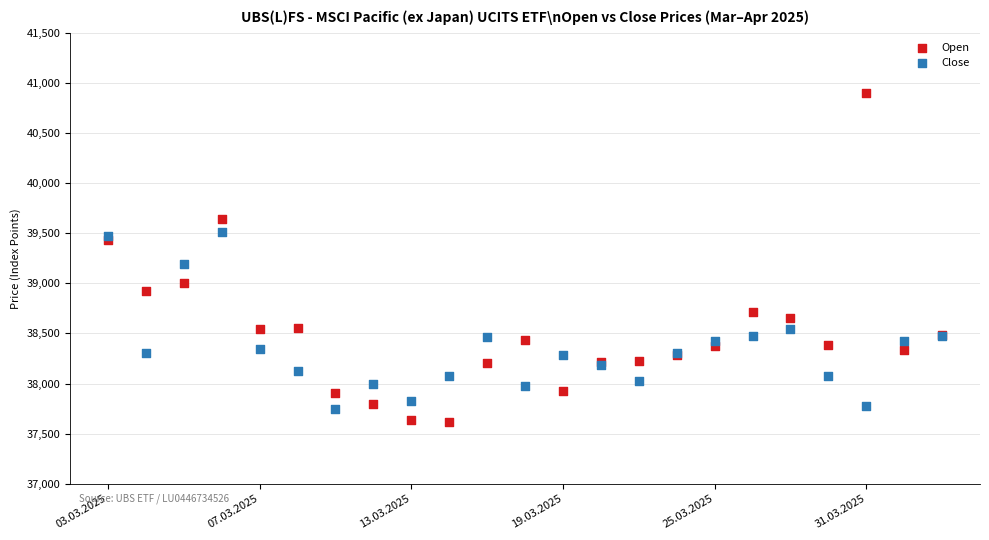

What are all the series names shown in the legend?

Open, Close